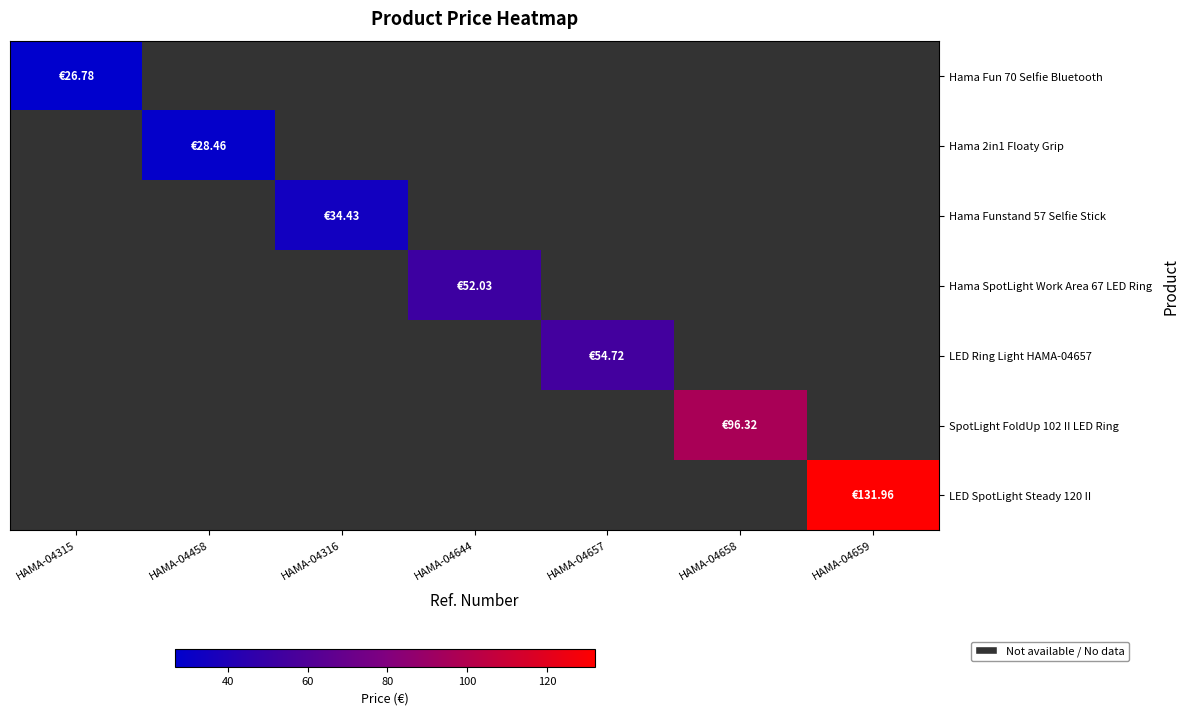

How many data points does each series have?

7